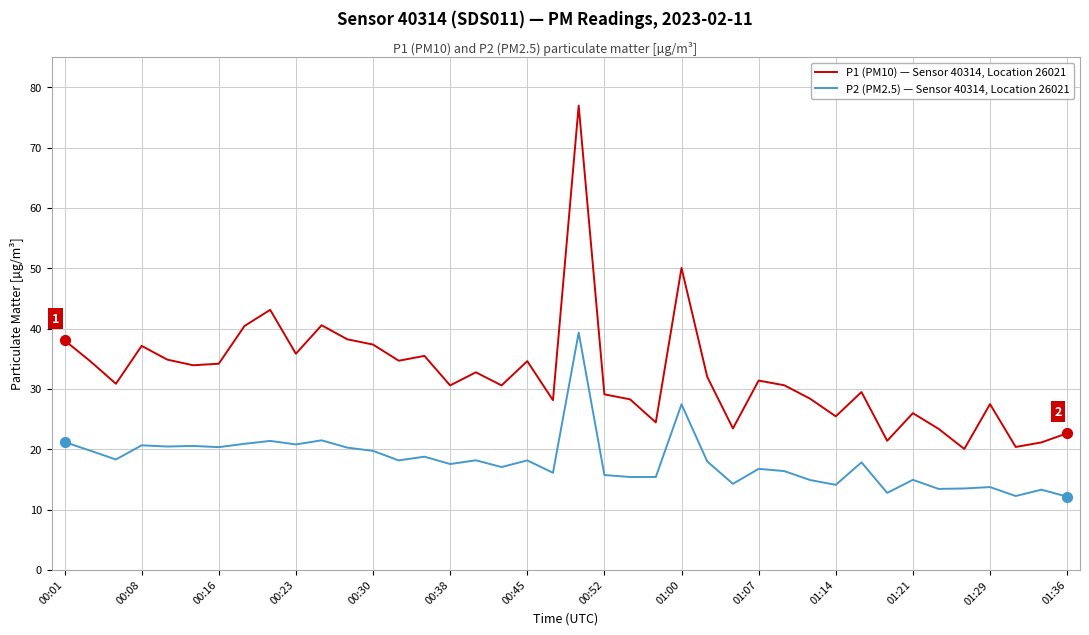

True or false: P2 (PM2.5) — Sensor 40314, Location 26021 and P1 (PM10) — Sensor 40314, Location 26021 cross at least once.

False